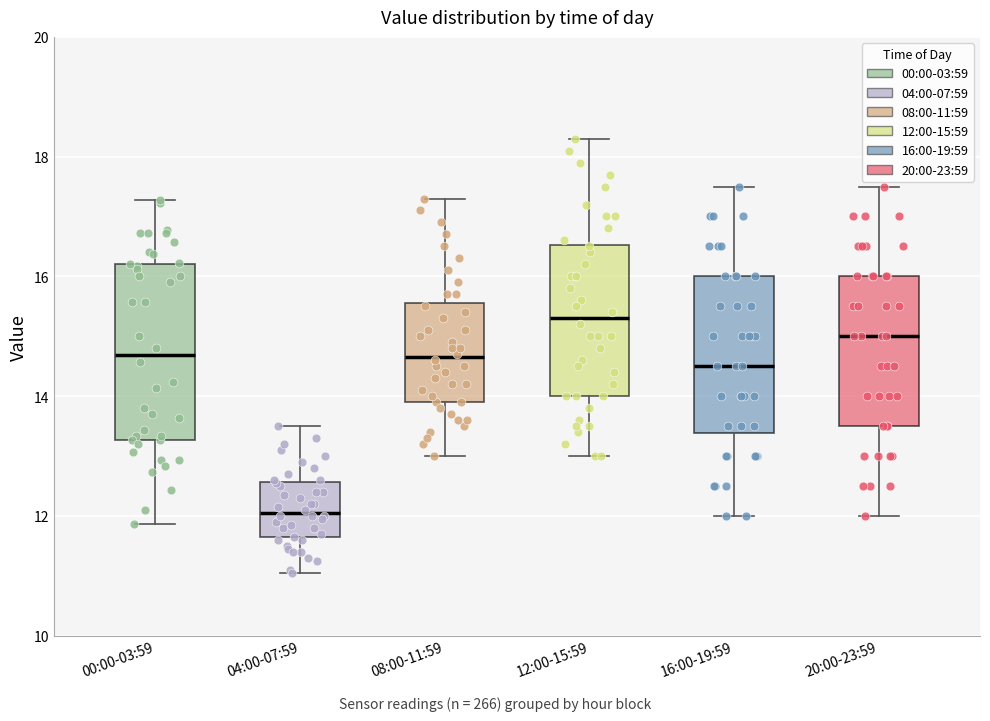

Reading left to right, read every box against the y-axis: the position of its median line, the range the box covers, and the ends of its whiskers. The values are not printed on the chart, so give them approximately, as read against the axis.

00:00-03:59: median 14.6, box 13.2 to 16.2, whiskers 11.8 to 17.2
04:00-07:59: median 12.0, box 11.6 to 12.6, whiskers 11.0 to 13.6
08:00-11:59: median 14.6, box 14.0 to 15.6, whiskers 13.0 to 17.4
12:00-15:59: median 15.4, box 14.0 to 16.6, whiskers 13.0 to 18.4
16:00-19:59: median 14.6, box 13.4 to 16.0, whiskers 12.0 to 17.6
20:00-23:59: median 15.0, box 13.6 to 16.0, whiskers 12.0 to 17.6